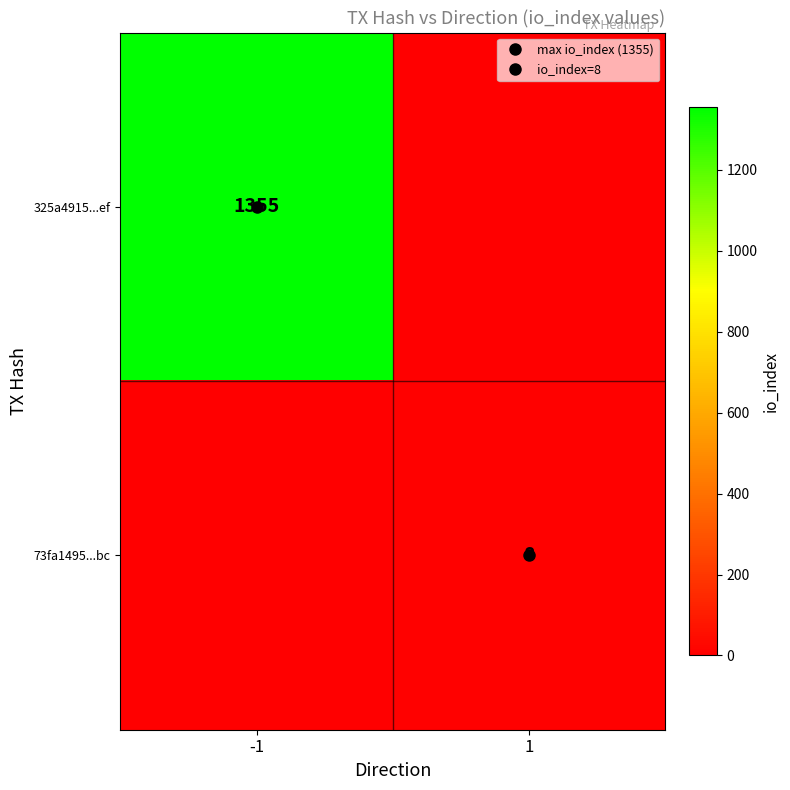

True or false: 325a4915...ef has a value of 1355 at -1.

True